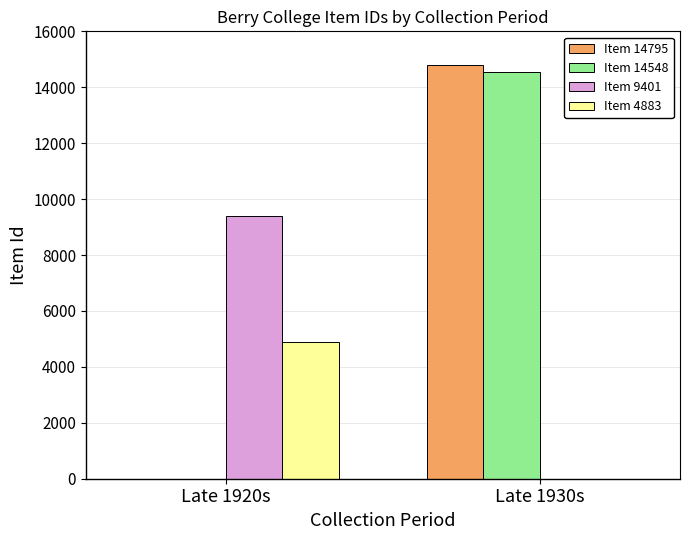

Count the Item 4883 values in the range 0 to 4883.

2